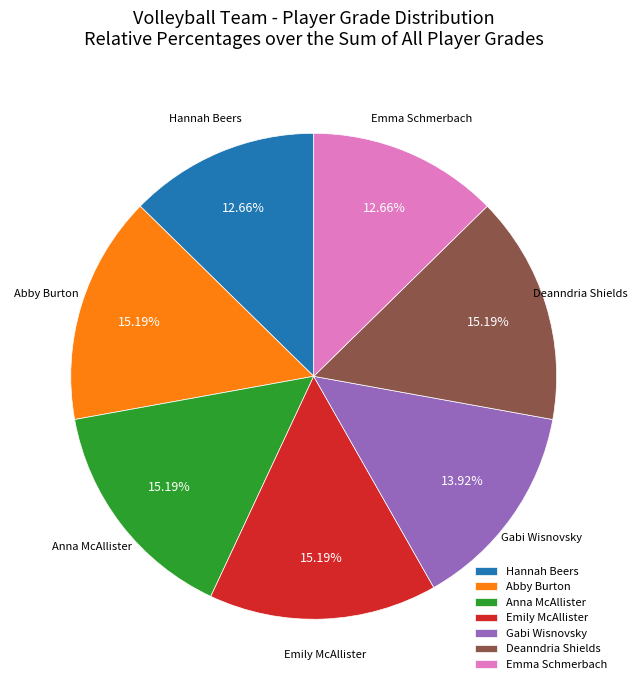

How many segments does this pie chart have?

7